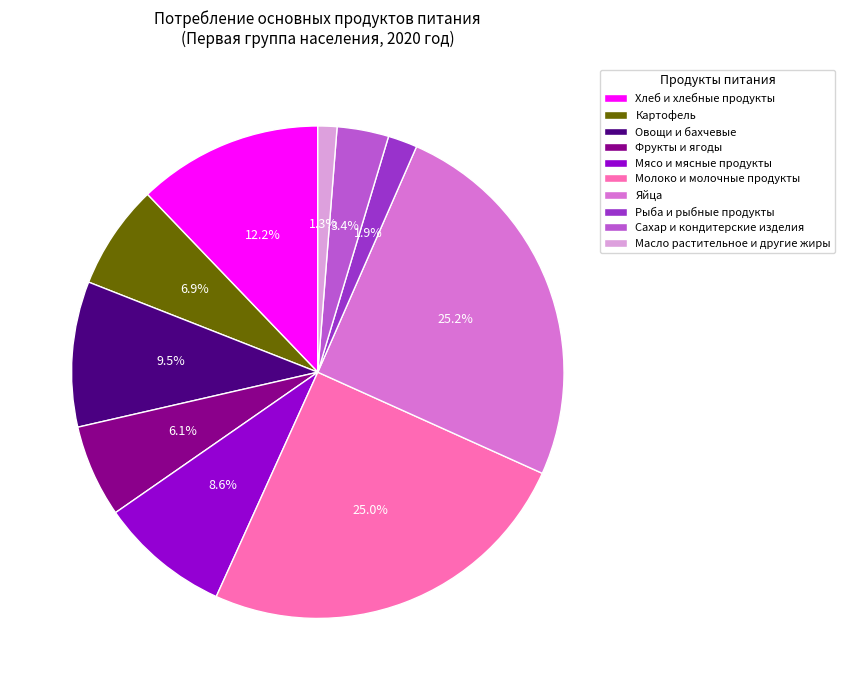

To the nearest percent, what is the average slice percentage?

10%